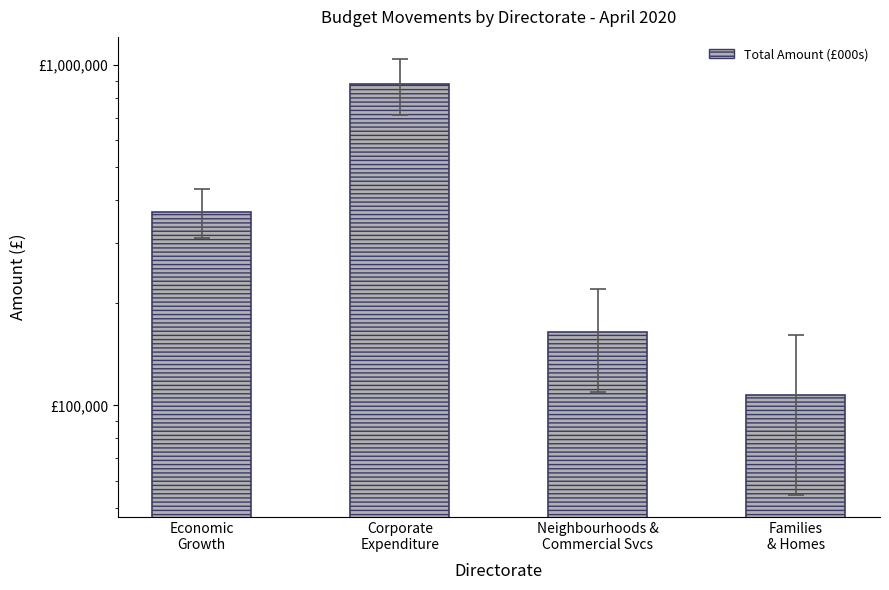

List the labels in order of value, smallest first.

Families
& Homes, Neighbourhoods &
Commercial Svcs, Economic
Growth, Corporate
Expenditure